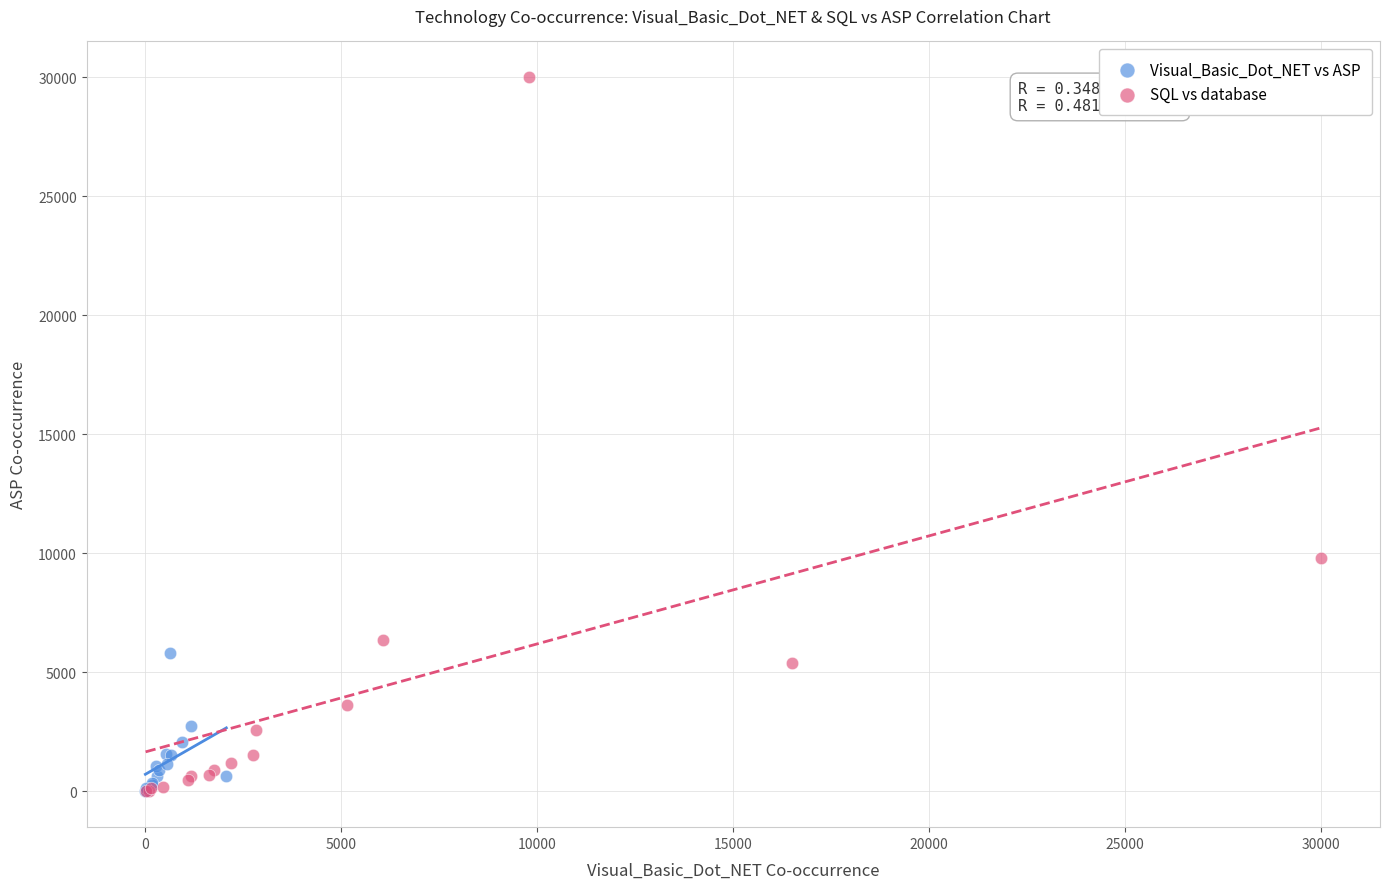

What are all the series names shown in the legend?

Visual_Basic_Dot_NET vs ASP, SQL vs database